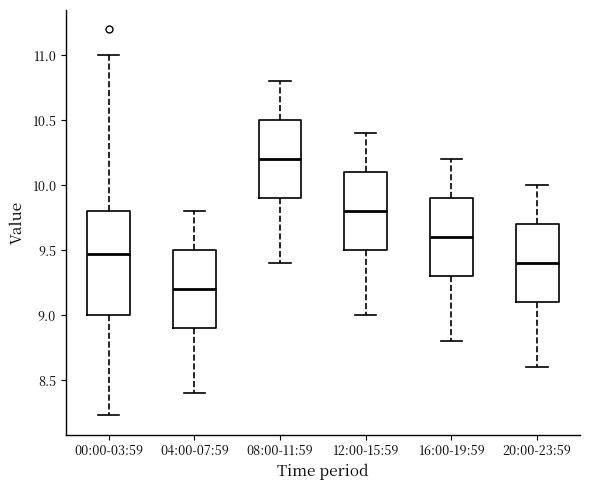

Reading left to right, transcribe this box plot: for each box, give where its median line is, the range the box spans, and where its two whiskers end, as read against the y-axis. The values are not printed on the chart, so give them approximately, as read against the axis.

00:00-03:59: median 9.45, box 9.00 to 9.80, whiskers 8.25 to 11.00
04:00-07:59: median 9.20, box 8.90 to 9.50, whiskers 8.40 to 9.80
08:00-11:59: median 10.20, box 9.90 to 10.50, whiskers 9.40 to 10.80
12:00-15:59: median 9.80, box 9.50 to 10.10, whiskers 9.00 to 10.40
16:00-19:59: median 9.60, box 9.30 to 9.90, whiskers 8.80 to 10.20
20:00-23:59: median 9.40, box 9.10 to 9.70, whiskers 8.60 to 10.00